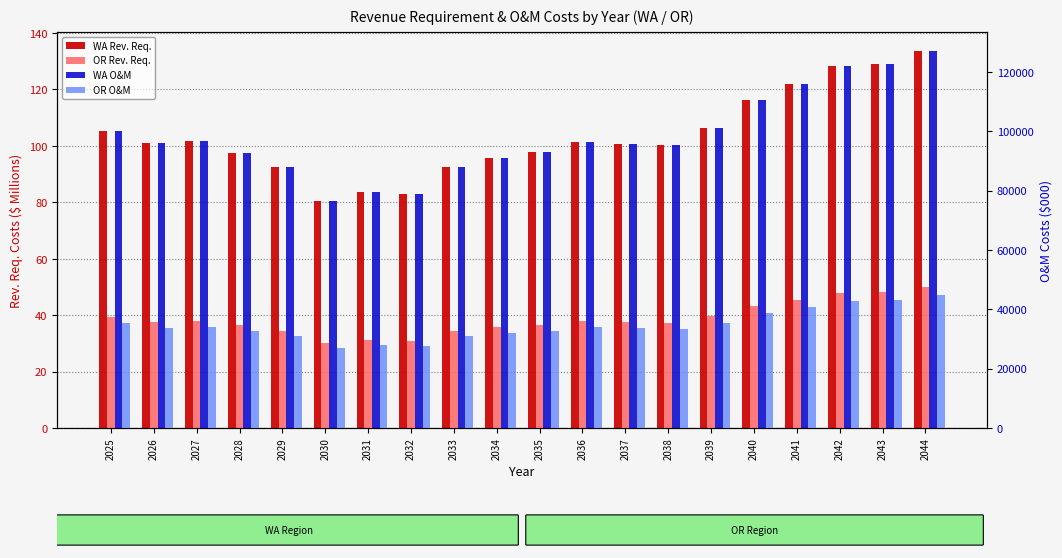

What are all the series names shown in the legend?

WA Rev. Req., OR Rev. Req., WA O&M, OR O&M